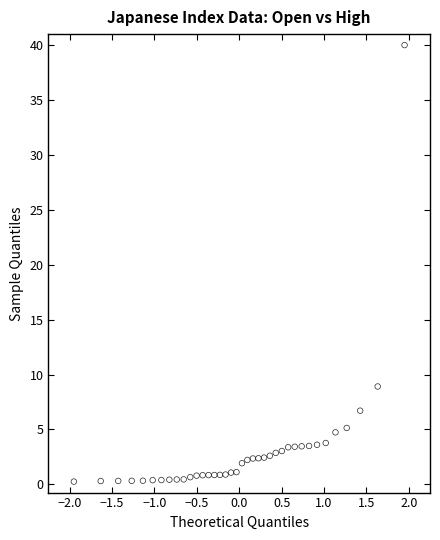

What is the range of X values (max minus min)?

3.9